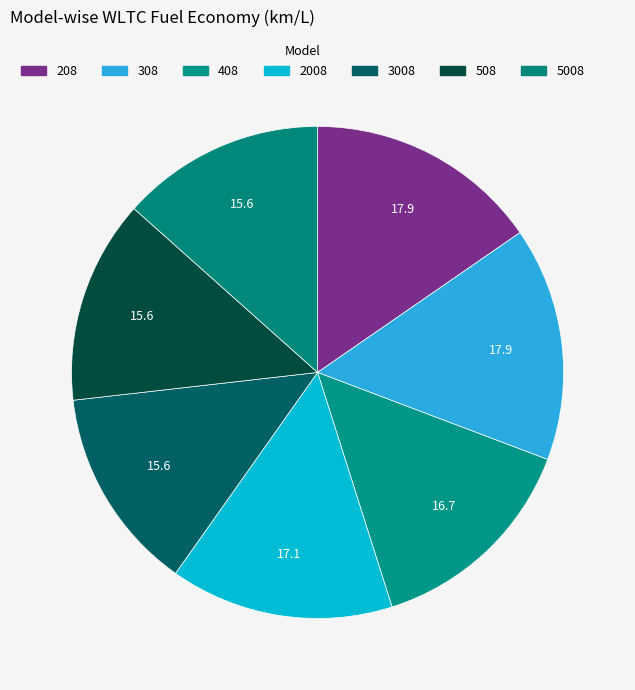

How much of the chart is everything except 408?

85.7%